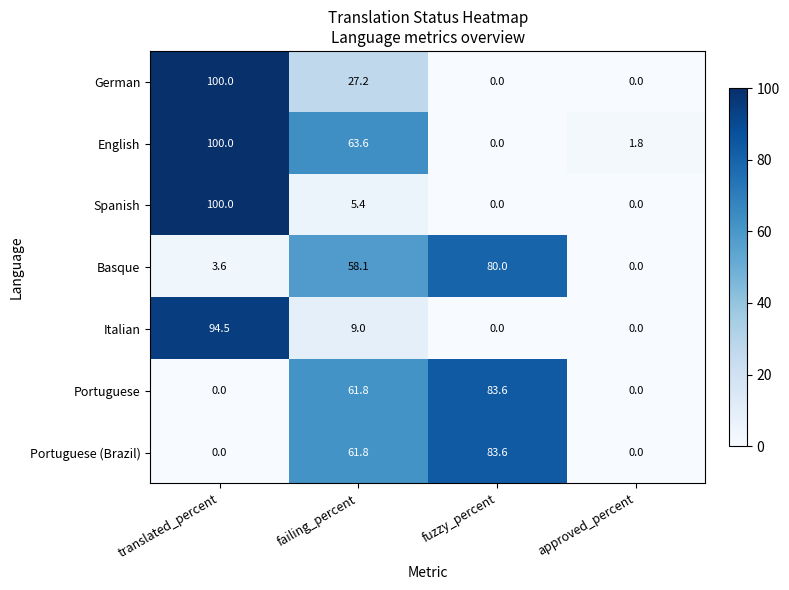

How many data points does each series have?

4